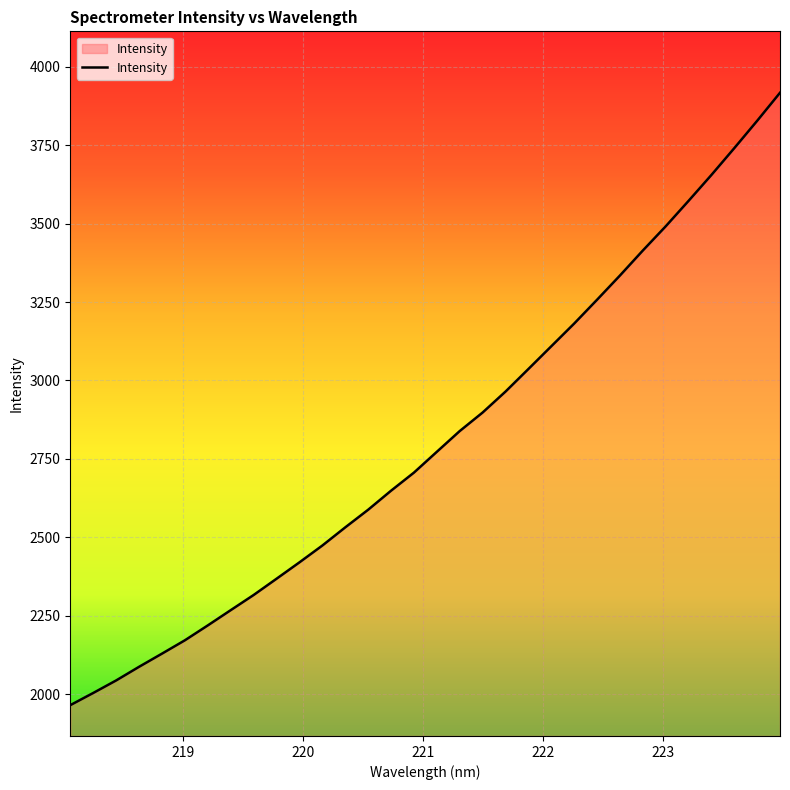

What is the greatest value displayed?

3917.4